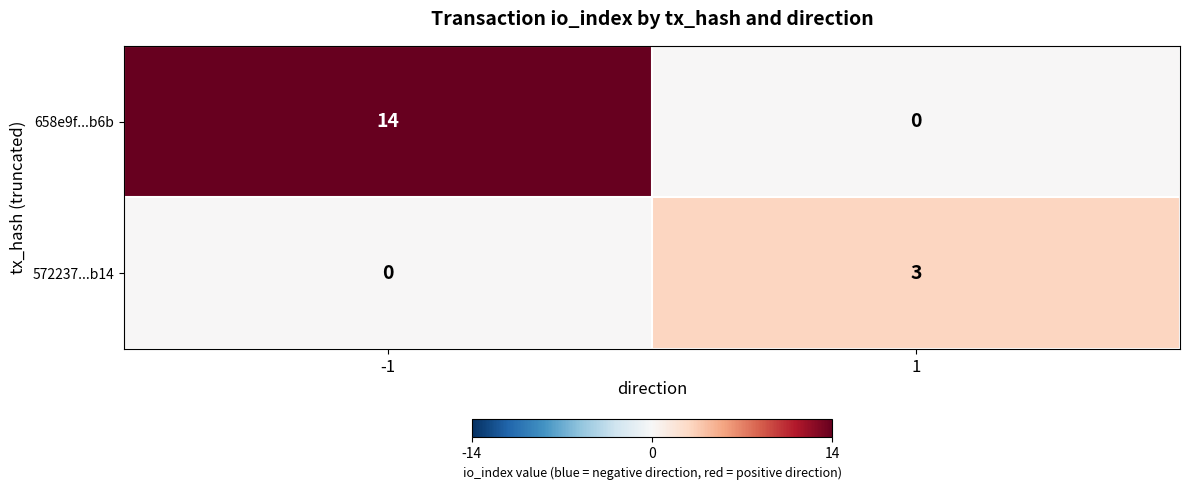

How many data points does each series have?

2